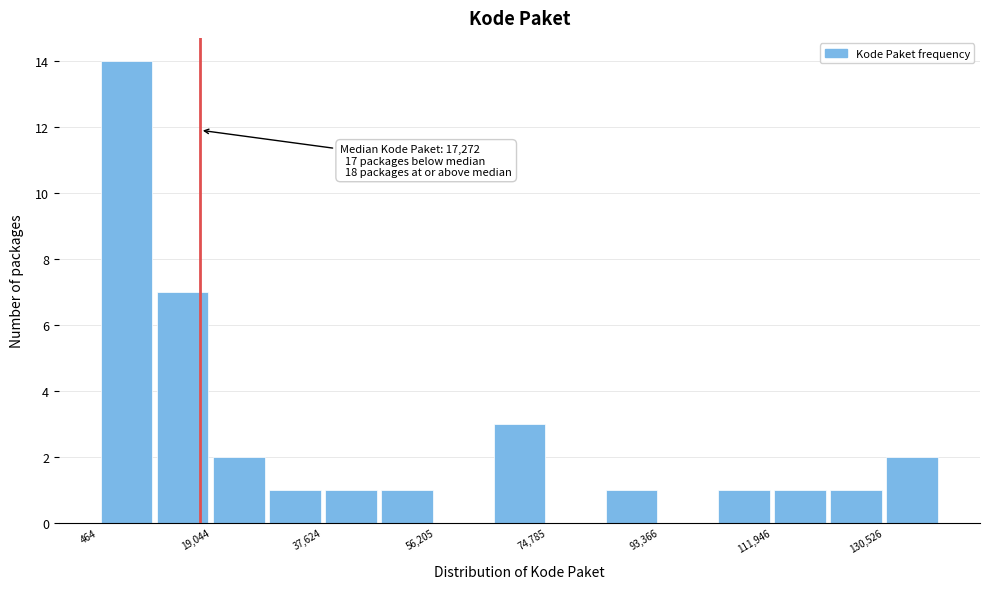

Which range on the x-axis has the tallest bar?

0 to 10000